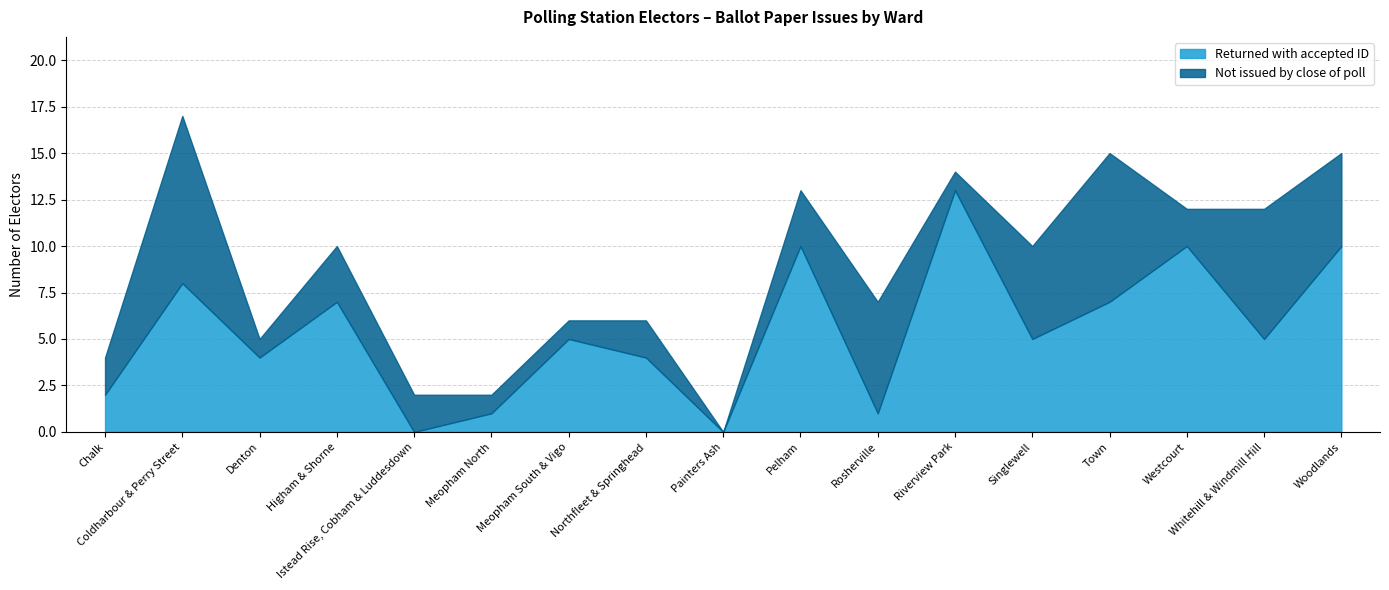

How many times do Returned with accepted ID and Not issued by close of poll cross each other?

7